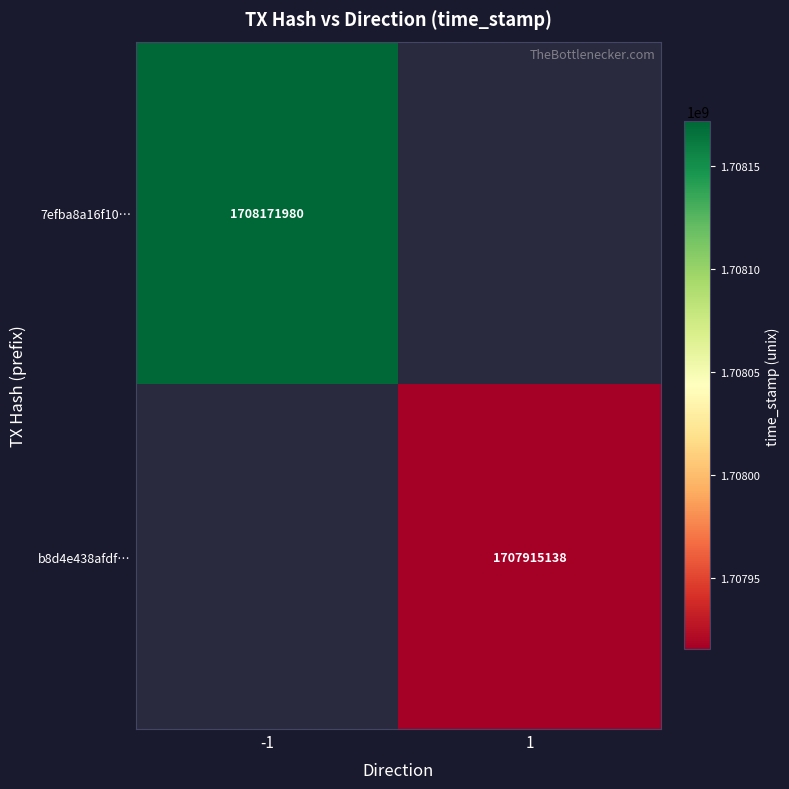

What is the greatest value displayed?

1708171980.0